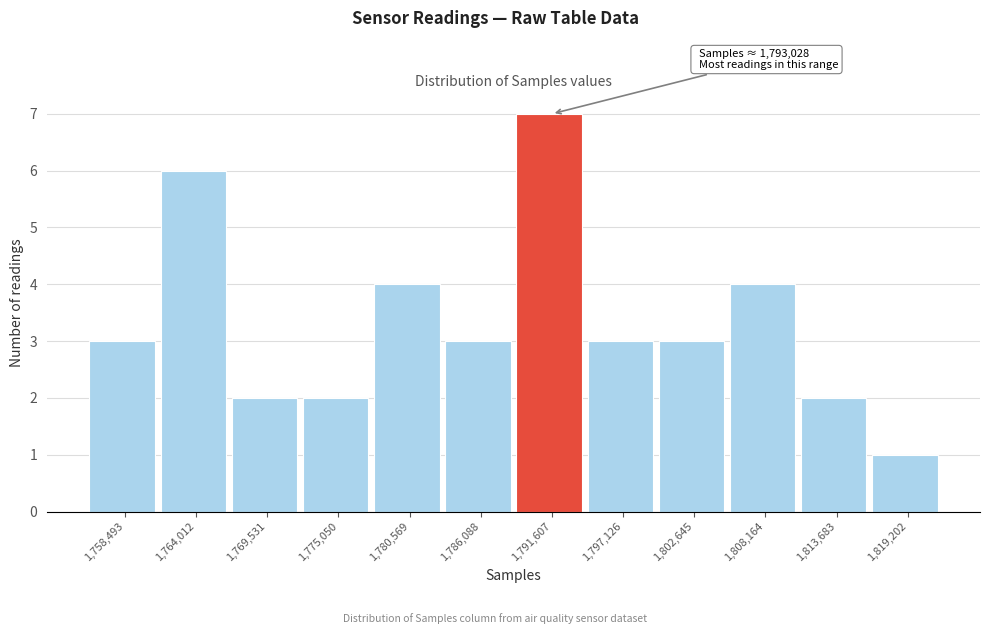

Reading left to right, extract all data points from this chart.

1,758,493=3	1,764,012=6	1,769,531=2	1,775,050=2	1,780,569=4	1,786,088=3	1,791,607=7	1,797,126=3	1,802,645=3	1,808,164=4	1,813,683=2	1,819,202=1